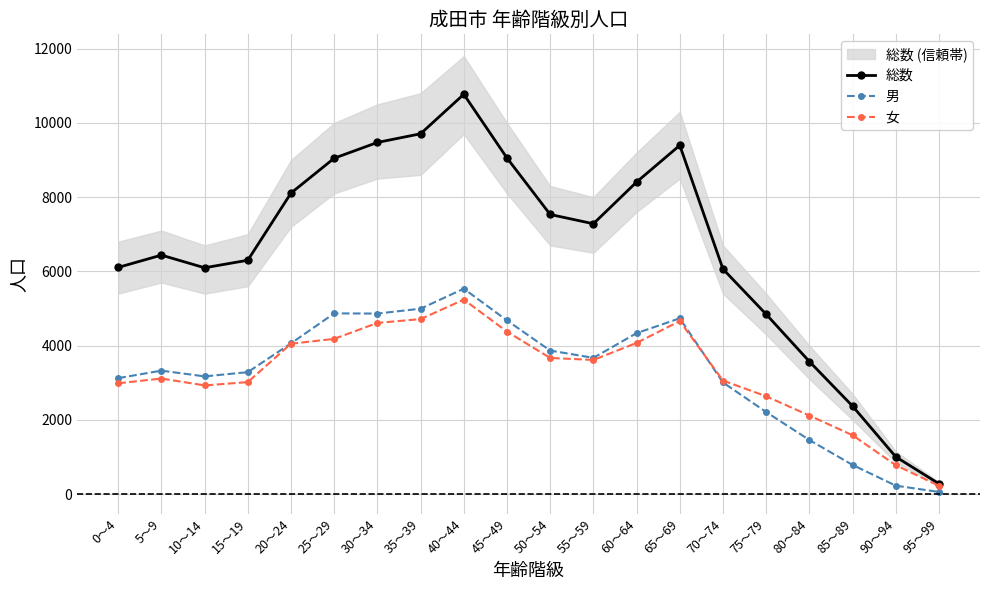

Between 30～34 and 20～24, which is larger?

30～34